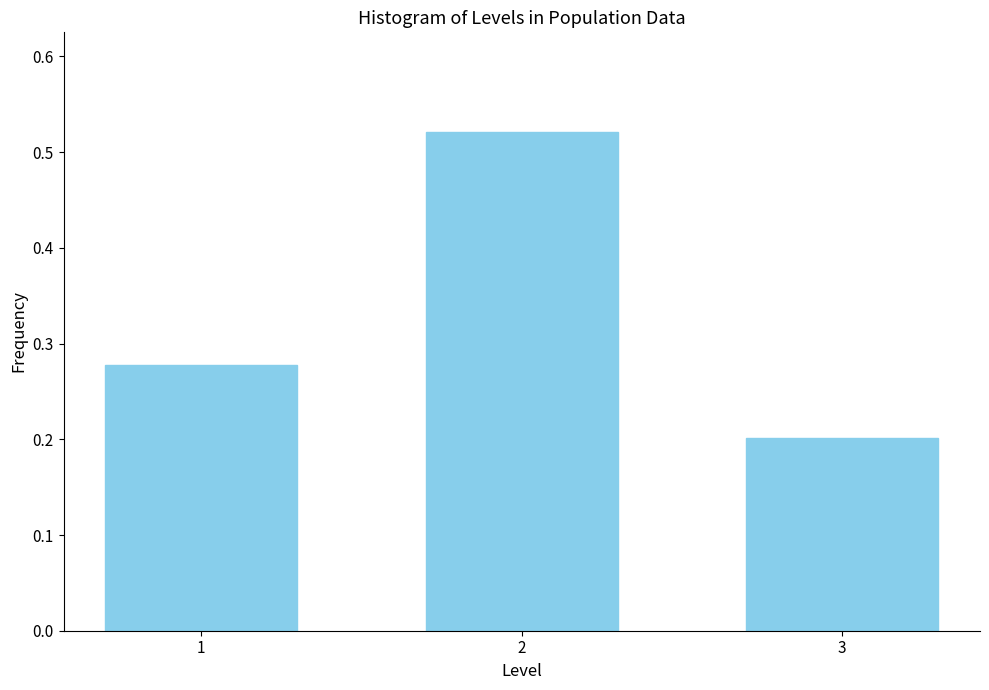

At which category does the chart reach its minimum across all series?

3